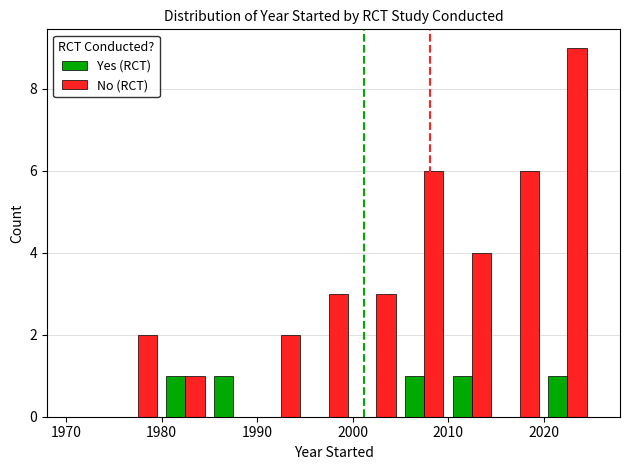

What is the sum of all Yes (RCT) values?

5